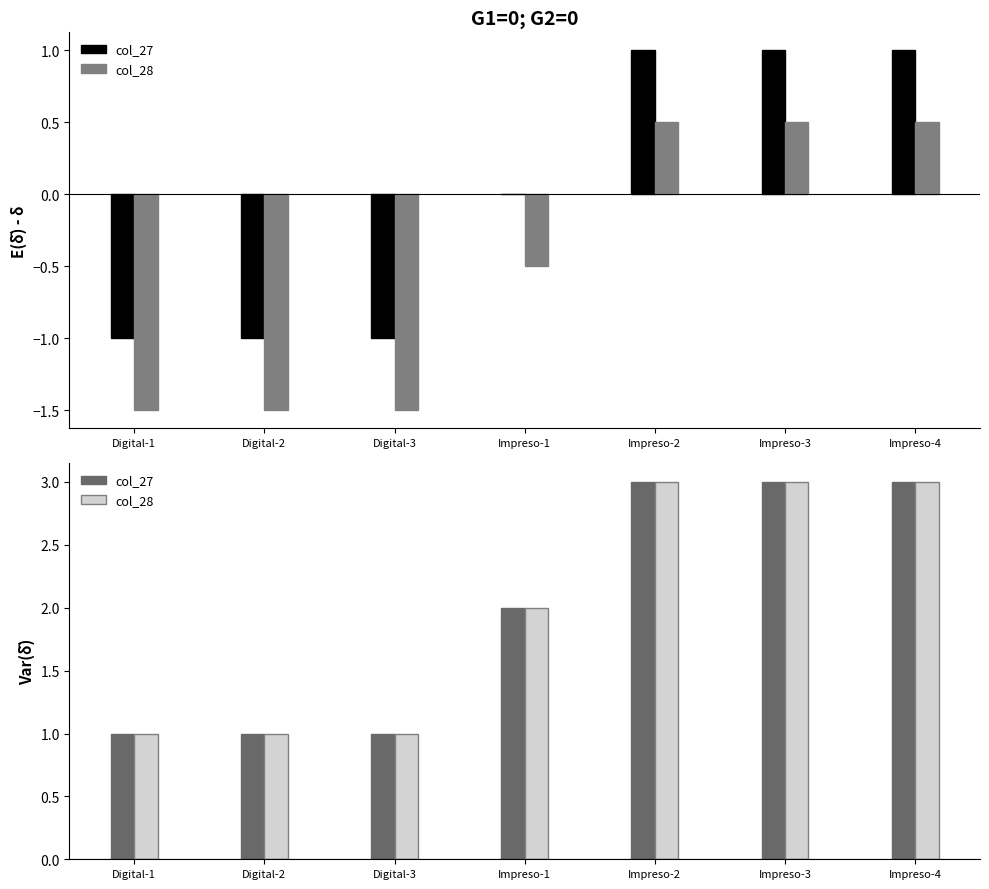

What is the label of the 6th bar from the right?

Digital-2